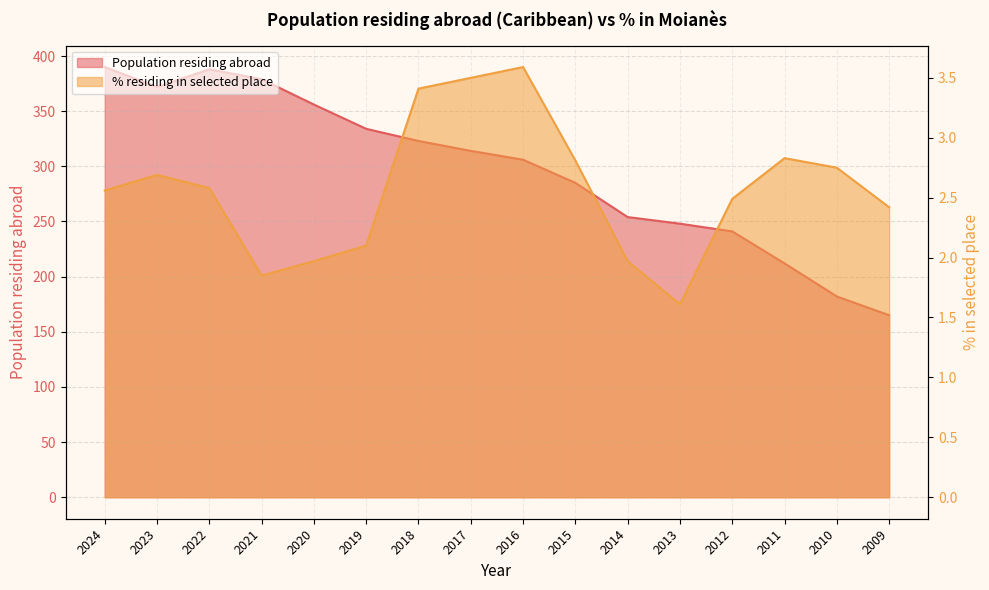

What is the smallest value displayed?

1.6